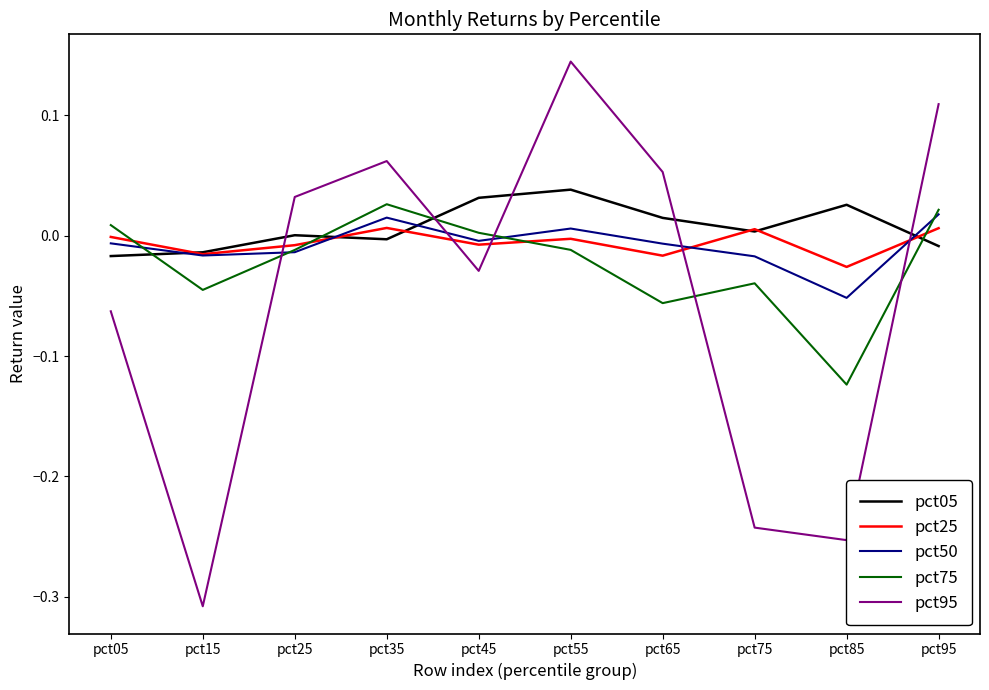

How many intersections are there between pct95 and pct50?

5